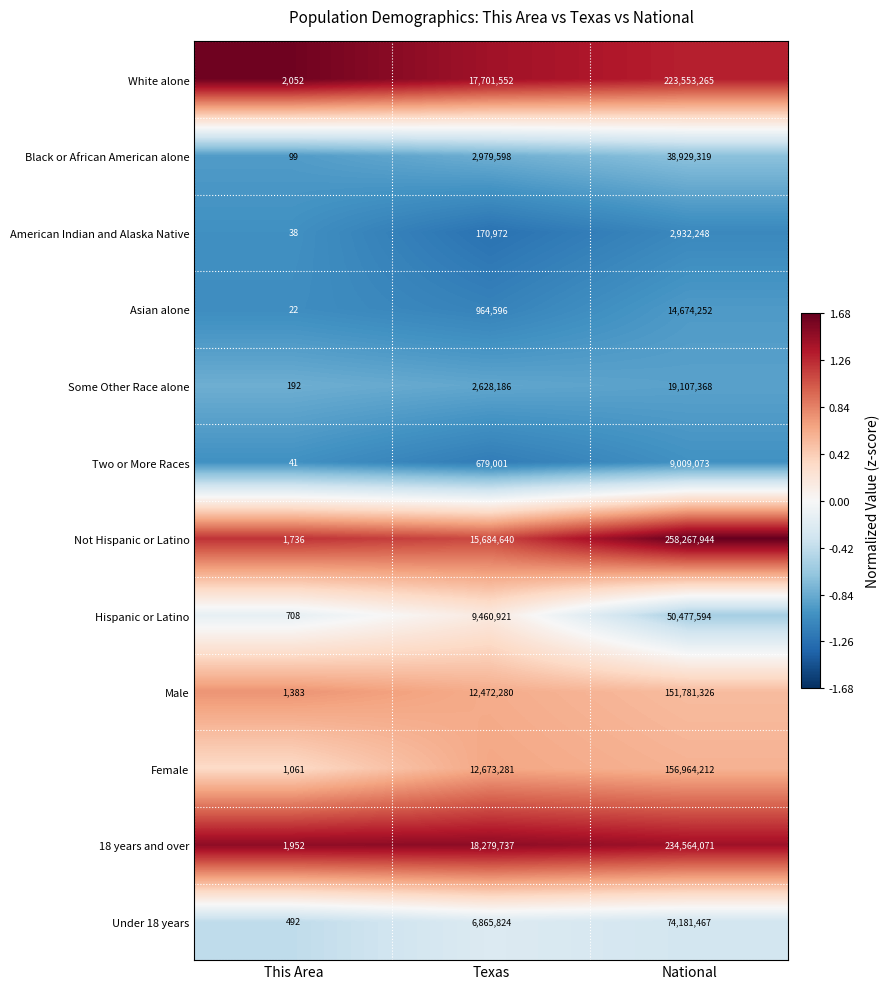

Between This Area and National, which series saw the biggest shift?

Not Hispanic or Latino